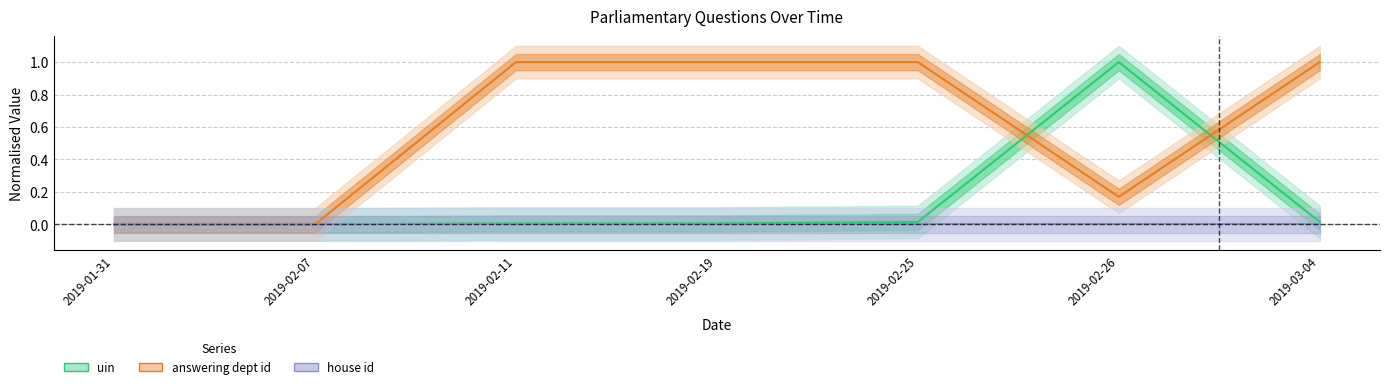

True or false: uin and house id cross at least once.

False